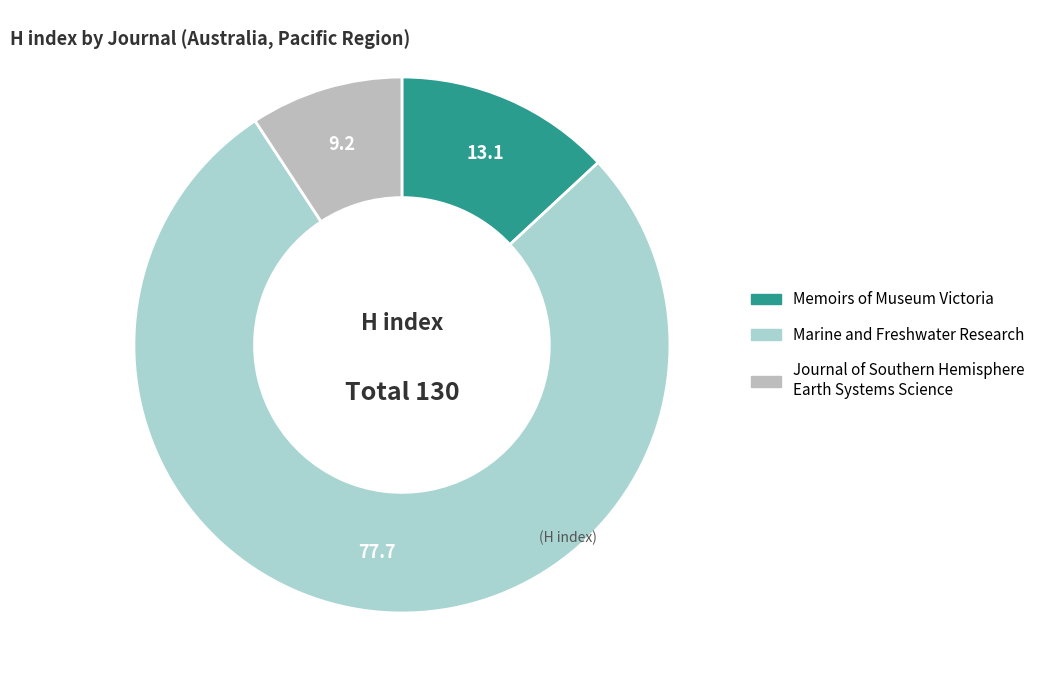

To the nearest percent, what portion does Journal of Southern Hemisphere Earth Systems Science represent?

9%